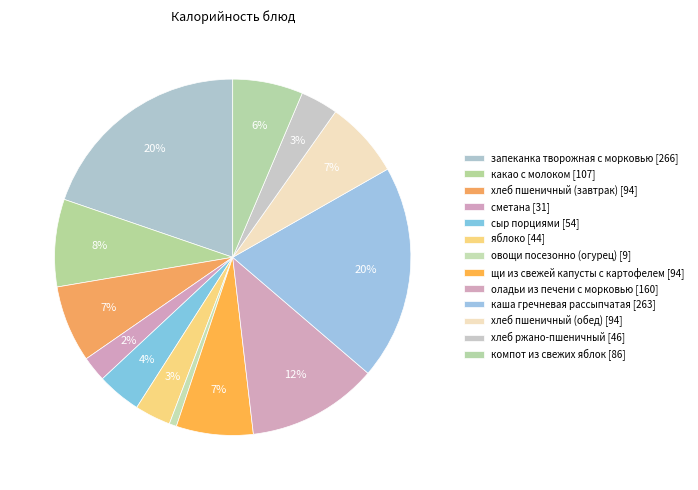

How many slices are in this pie chart?

13